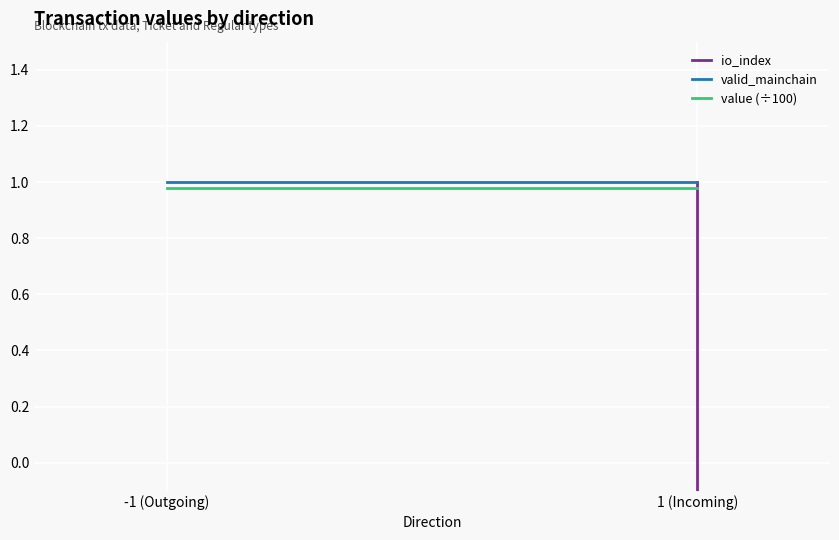

What position from the right is 1 (Incoming)?

1